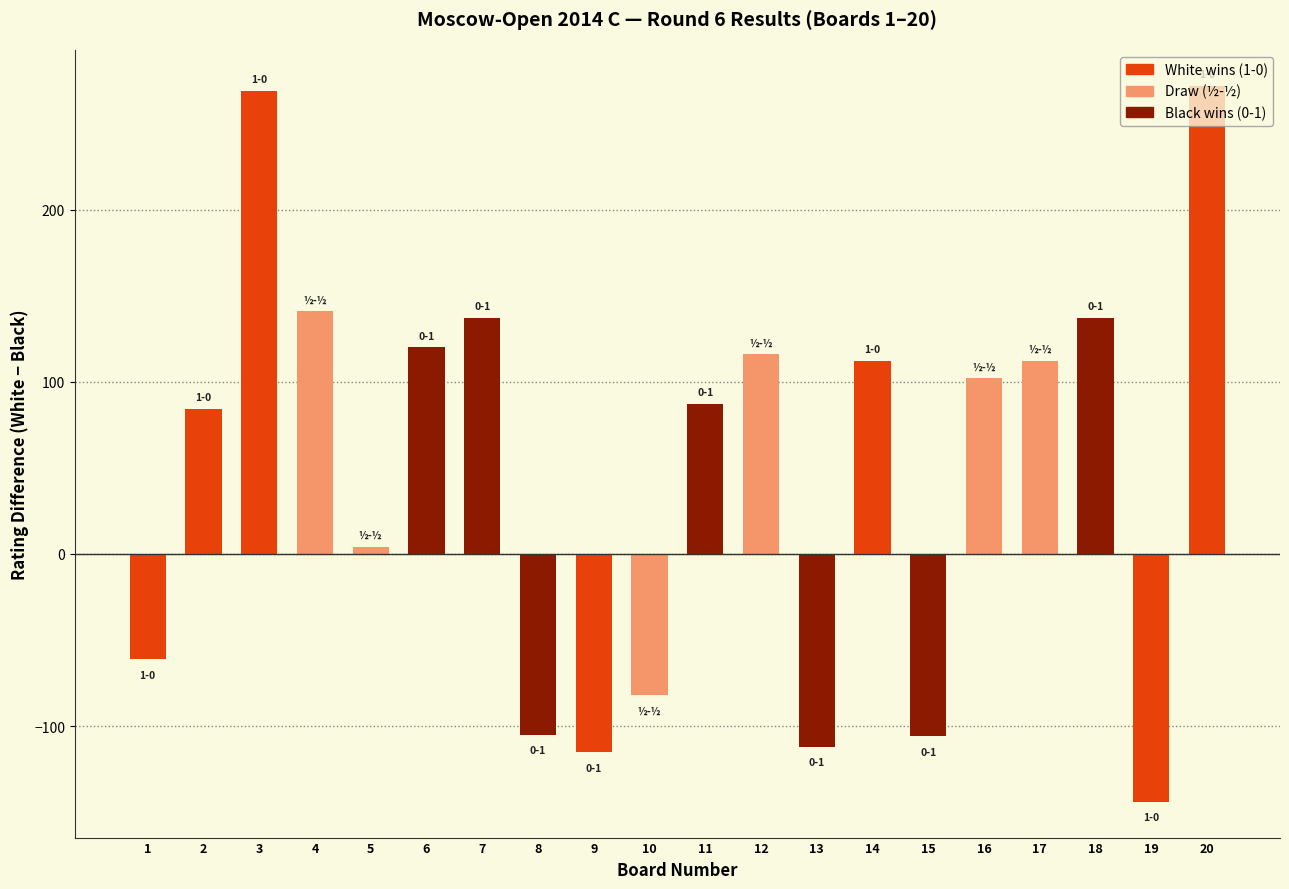

What is the difference between the maximum and second lowest values?

387